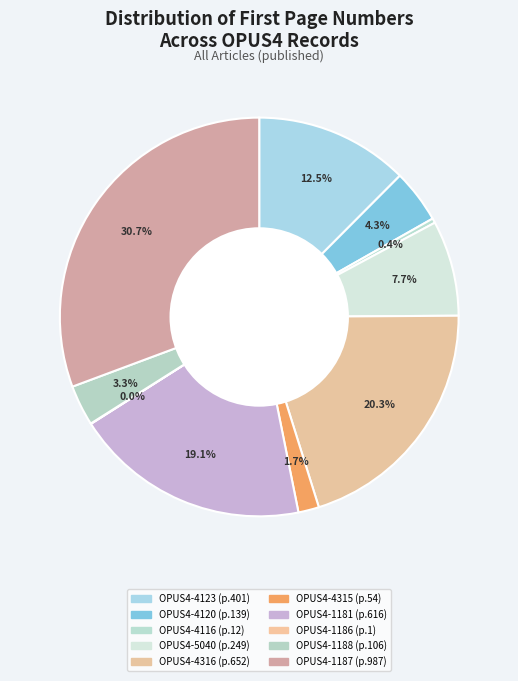

What is the change in value from OPUS4-4116 to OPUS4-1181?

+604